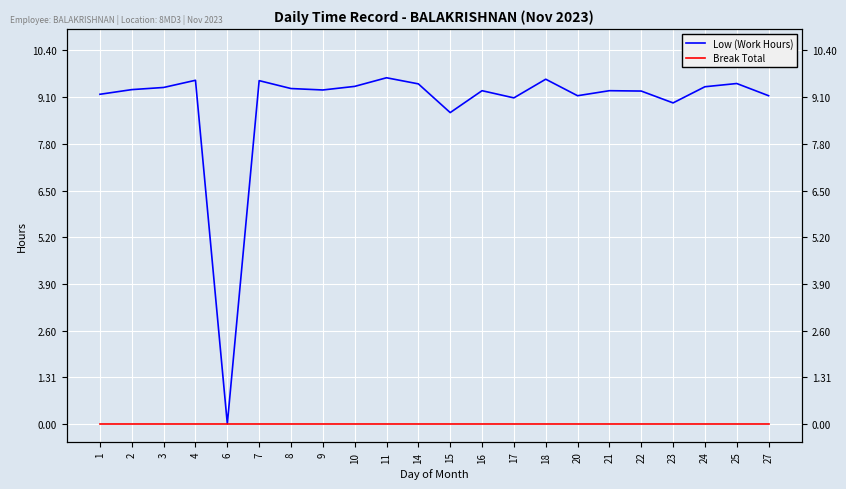

What is the spread (max minus min) of values at 15?

8.7